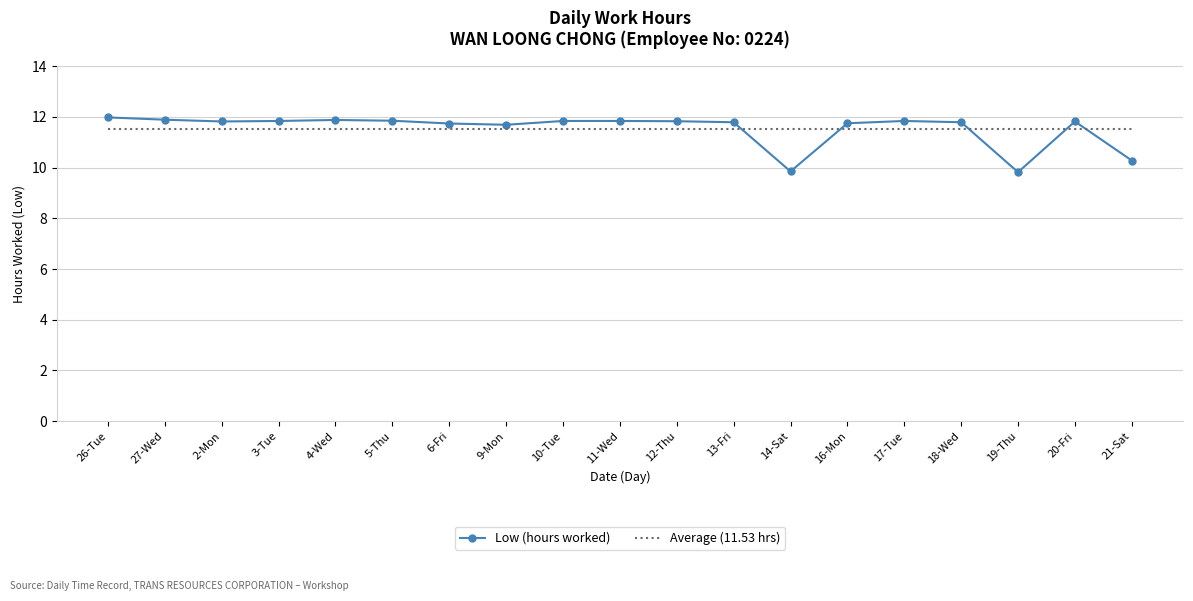

Which series changed the most between 18-Wed and 21-Sat?

Low (hours worked)